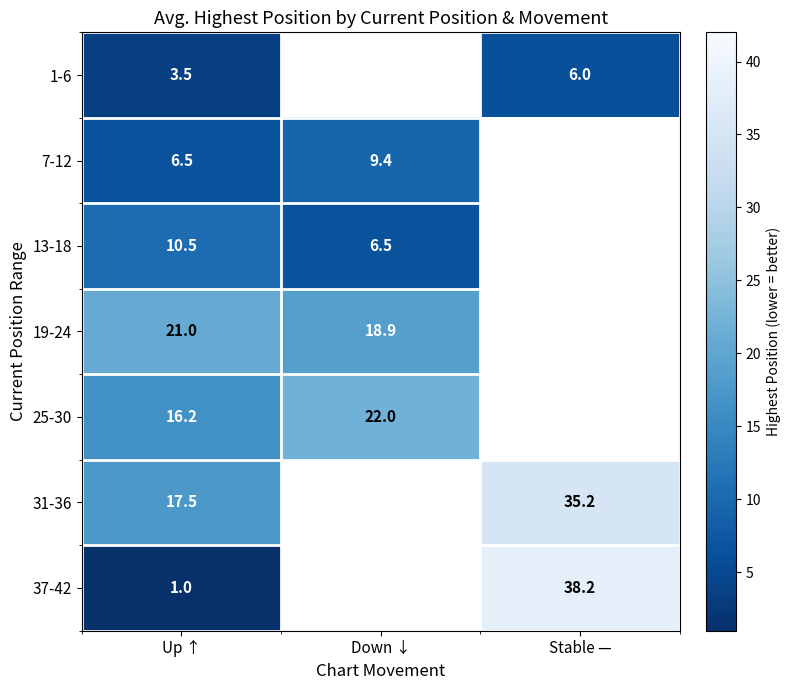

The value of 31-36 at Up ↑ is 5.0. True or false?

False